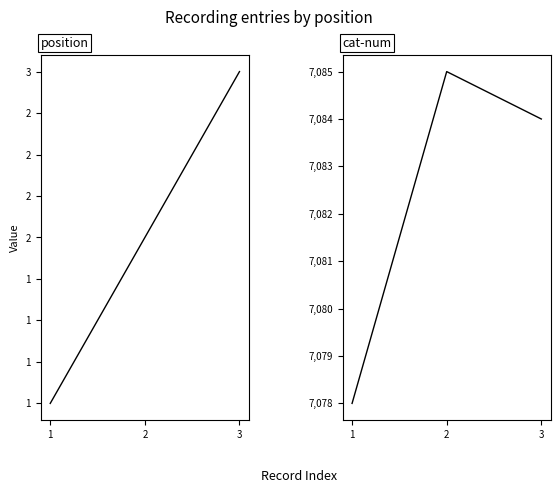

What is the value of the cat-num point at the 3rd from the left?

7084